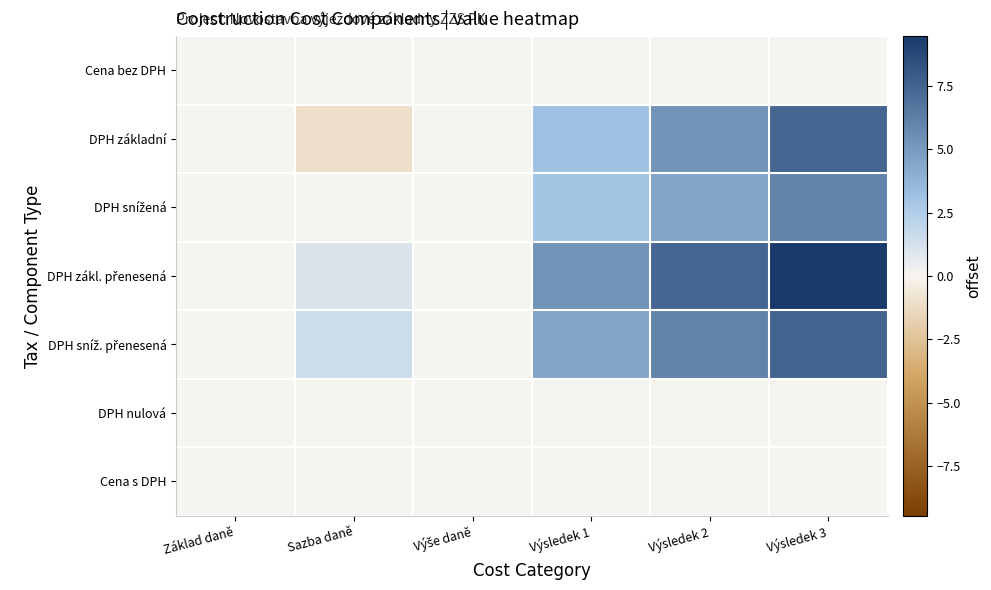

Between Výsledek 1 and Výsledek 3, which series saw the biggest shift?

DPH základní